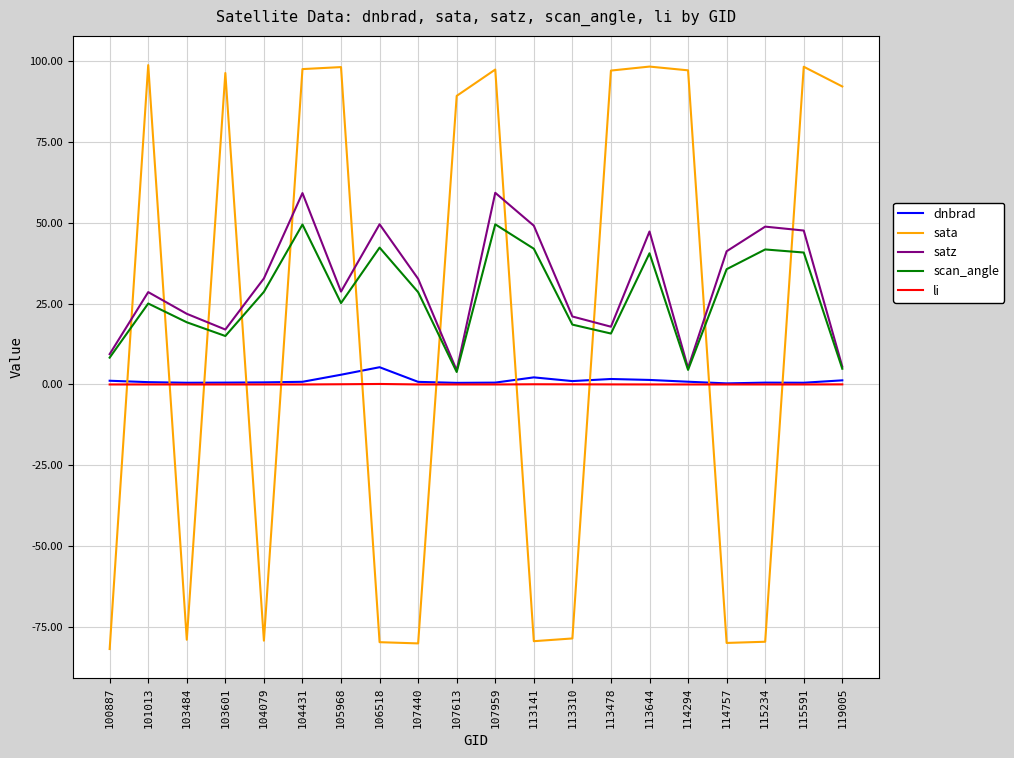

Which category has the lowest value across all series?

100887